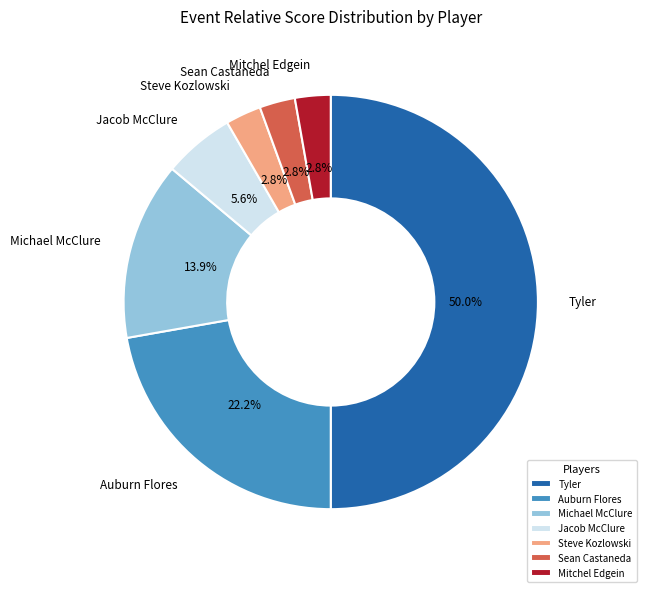

What is the total percentage of Auburn Flores and Michael McClure?

36.1%